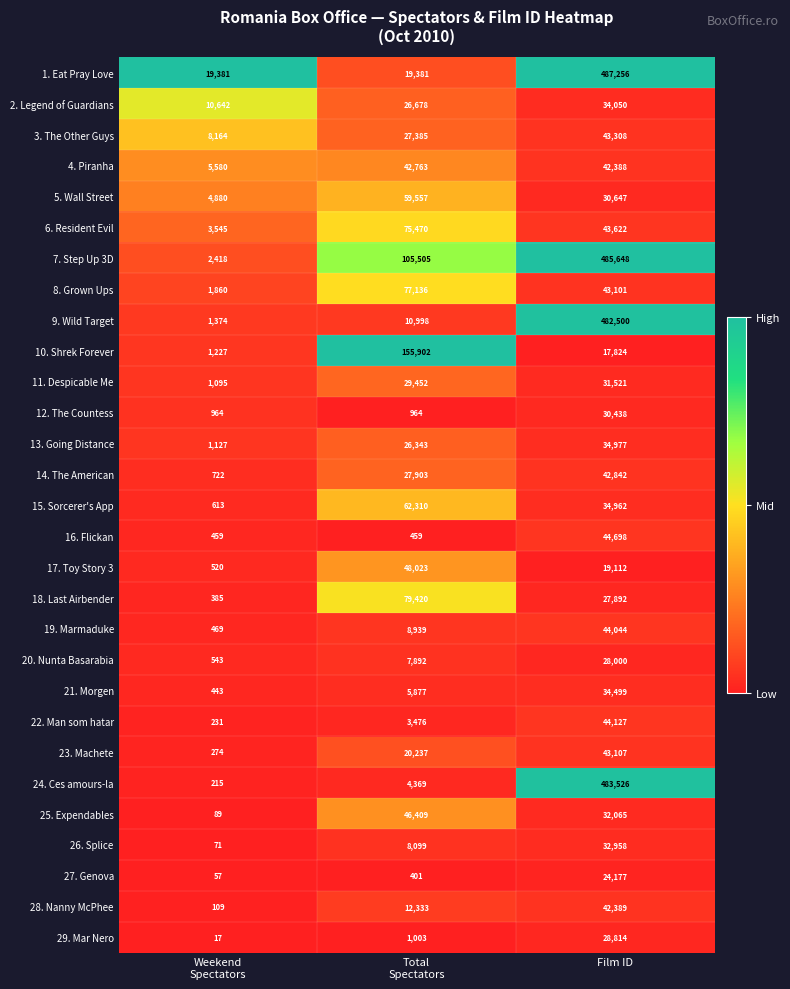

What is the difference between the maximum and minimum values in the 19. Marmaduke series?

43575